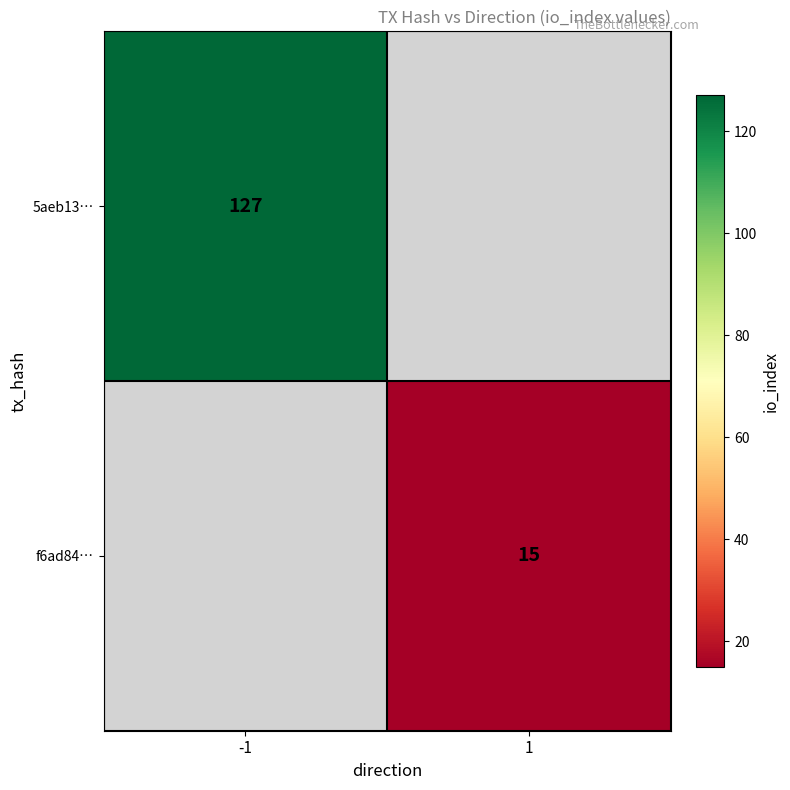

Is the value of f6ad84… at 1 greater than the value of 5aeb13… at -1?

No